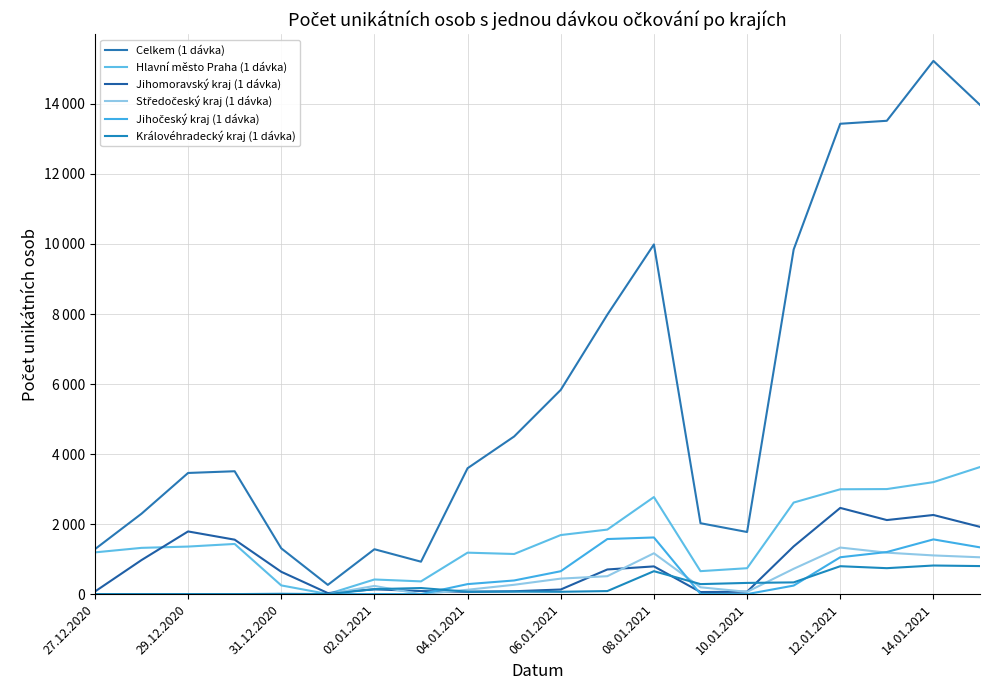

Is this an area chart (filled region under the line)?

No